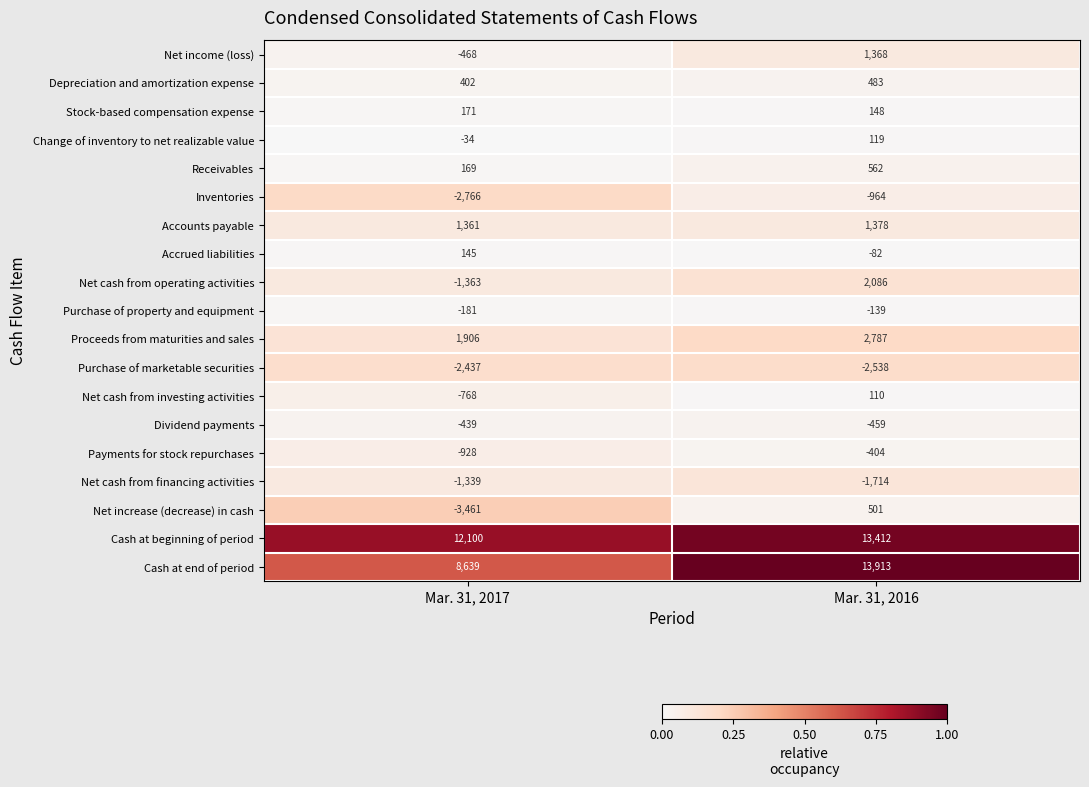

What is the greatest value displayed?

13913